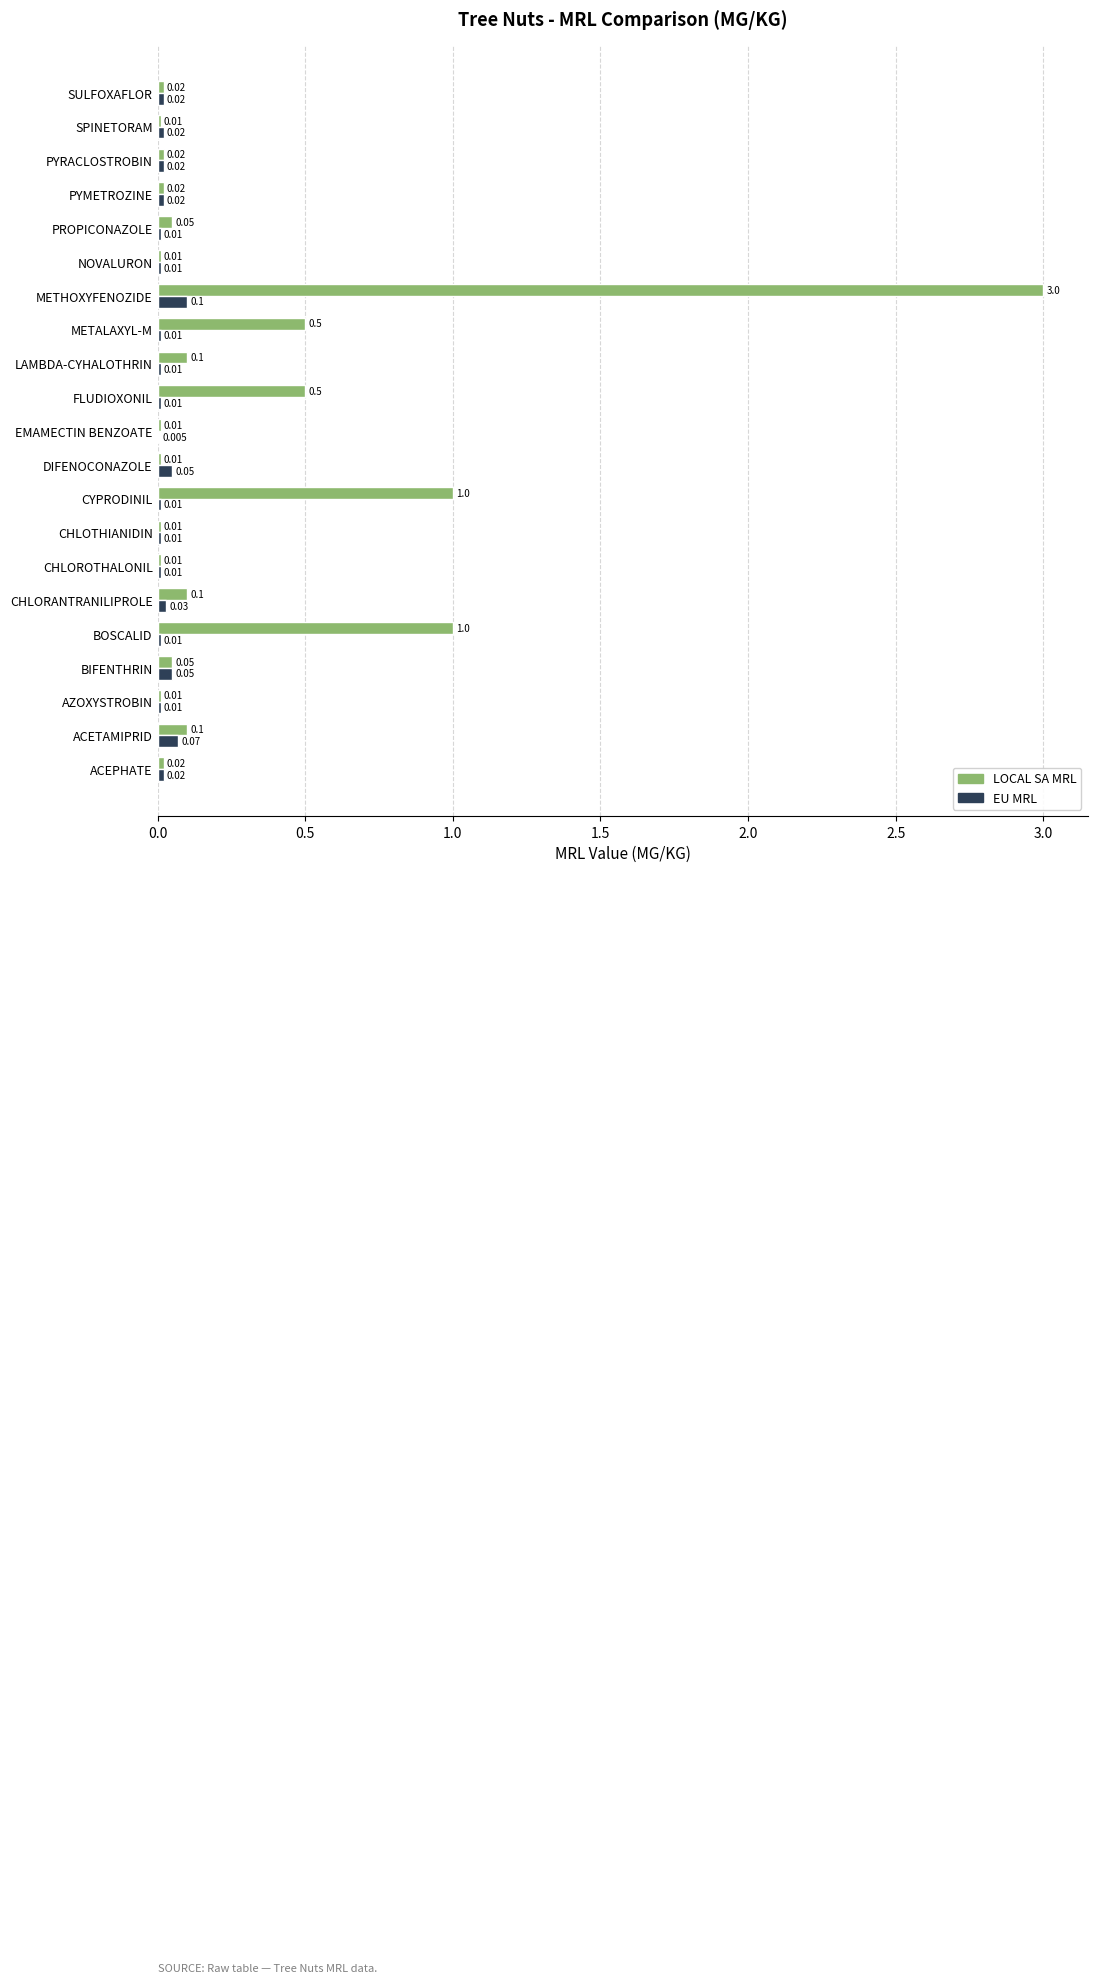

Which series has the largest range (max minus min)?

LOCAL SA MRL